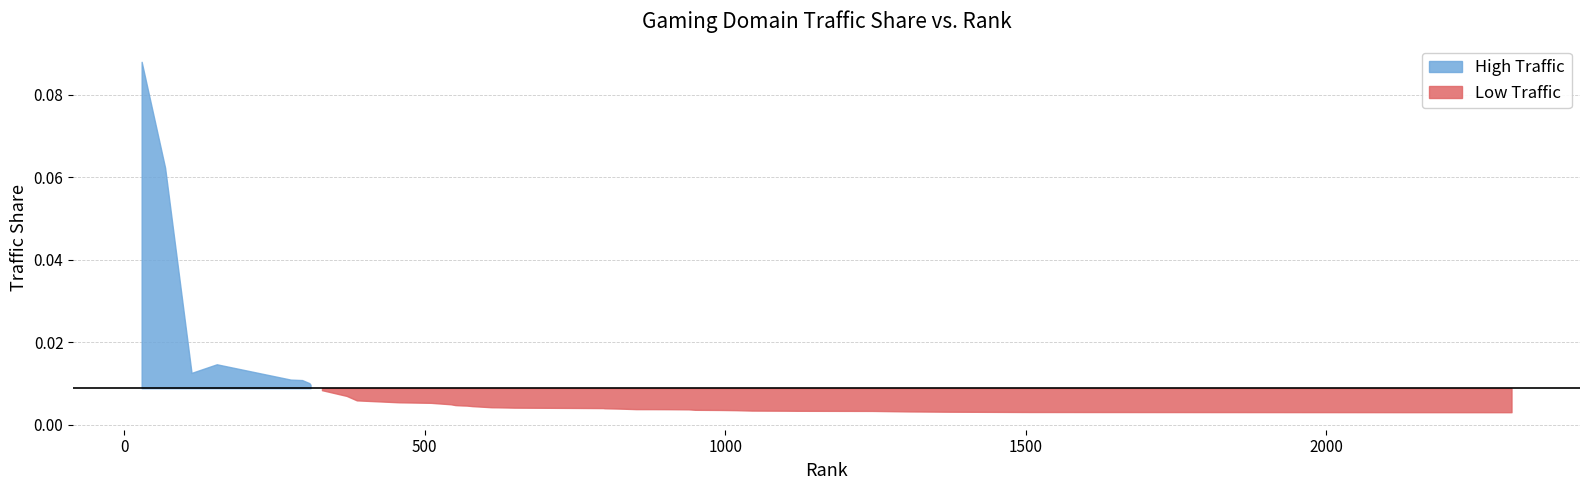

Reading left to right, transcribe all the data shown in this chart.

0=0.1	1=0.1	2=0.0	3=0.0	4=0.0	5=0.0	6=0.0	7=0.0	8=0.0	9=0.0	10=0.0	11=0.0	12=0.0	13=0.0	14=0.0	15=0.0	16=0.0	17=0.0	18=0.0	19=0.0	20=0.0	21=0.0	22=0.0	23=0.0	24=0.0	25=0.0	26=0.0	27=0.0	28=0.0	29=0.0	30=0.0	31=0.0	32=0.0	33=0.0	34=0.0	35=0.0	36=0.0	37=0.0	38=0.0	39=0.0